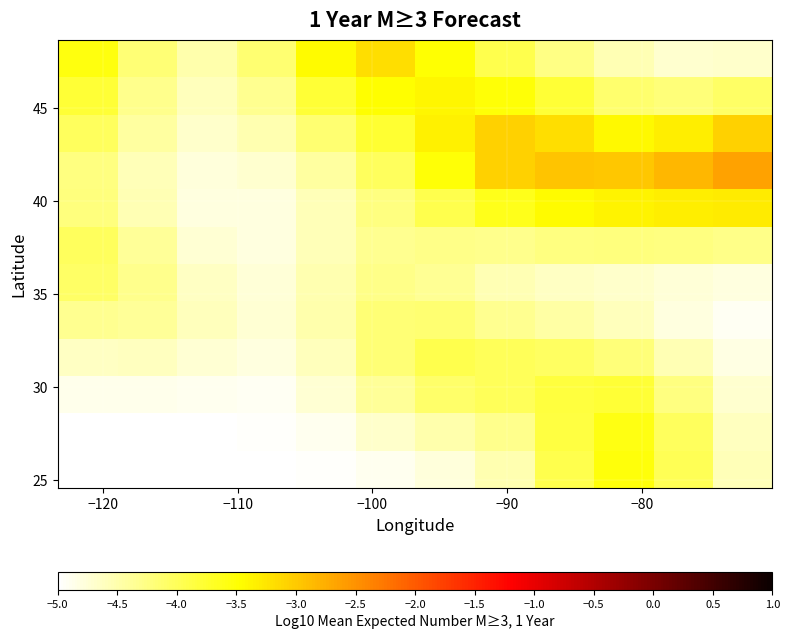

Count the number of categories in the chart.

12